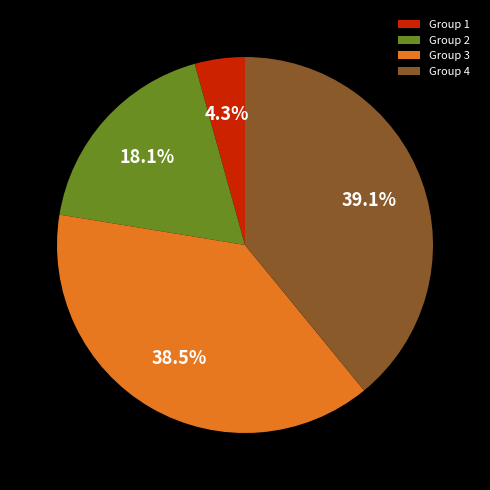

Does any single category account for the majority?

No